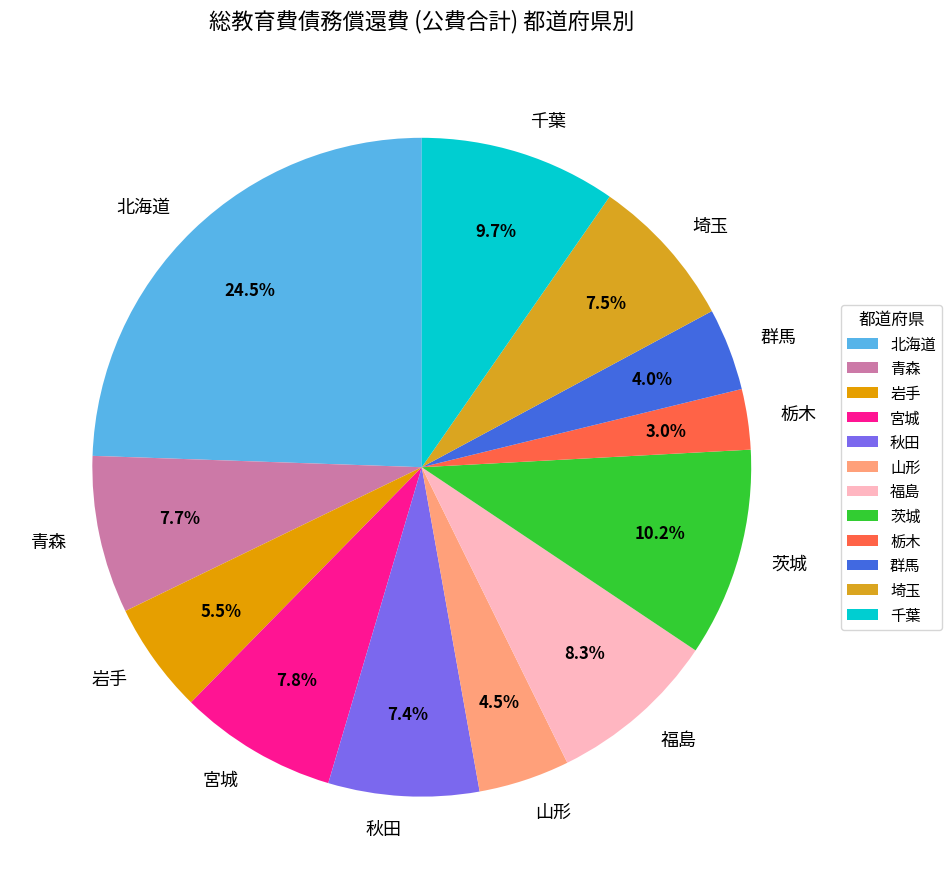

How many slices are in this pie chart?

12